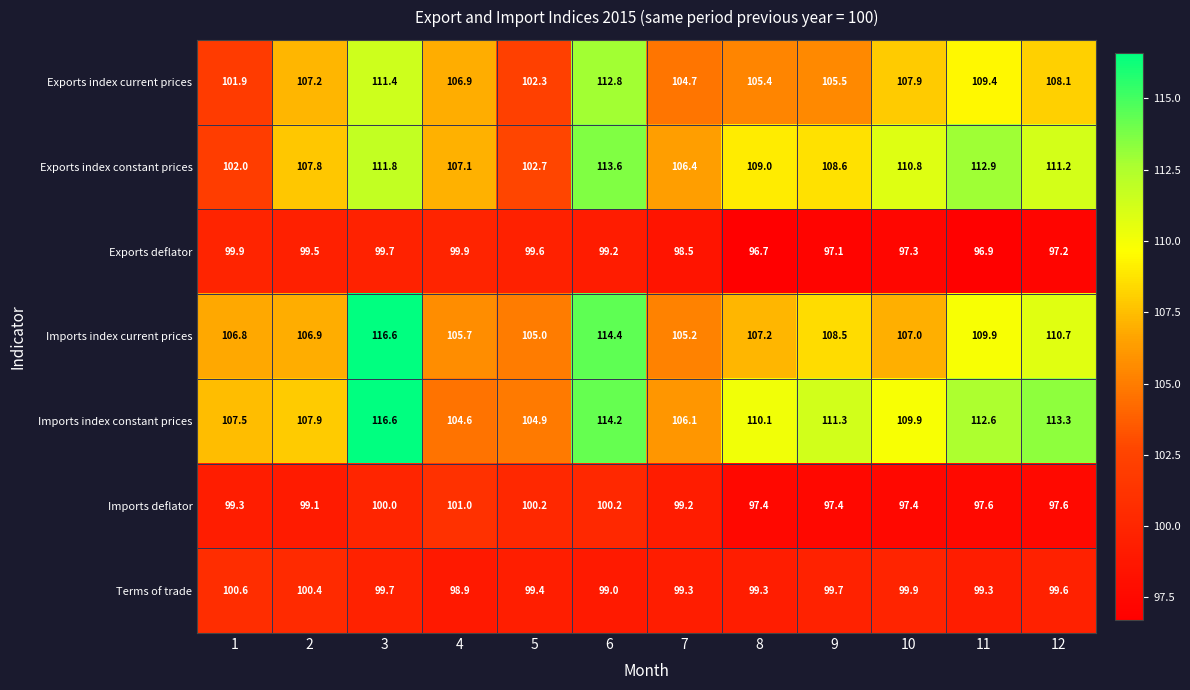

How many series are shown in this chart?

7